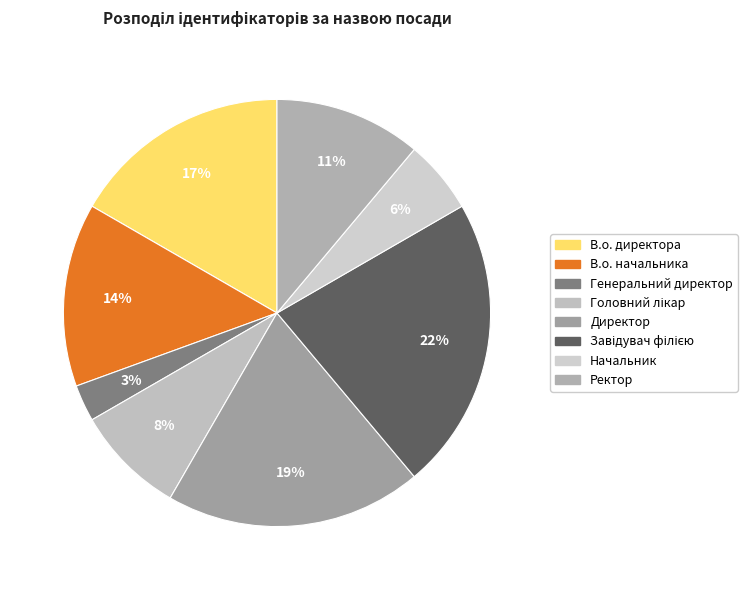

What percentage is NOT represented by Ректор?

88.9%